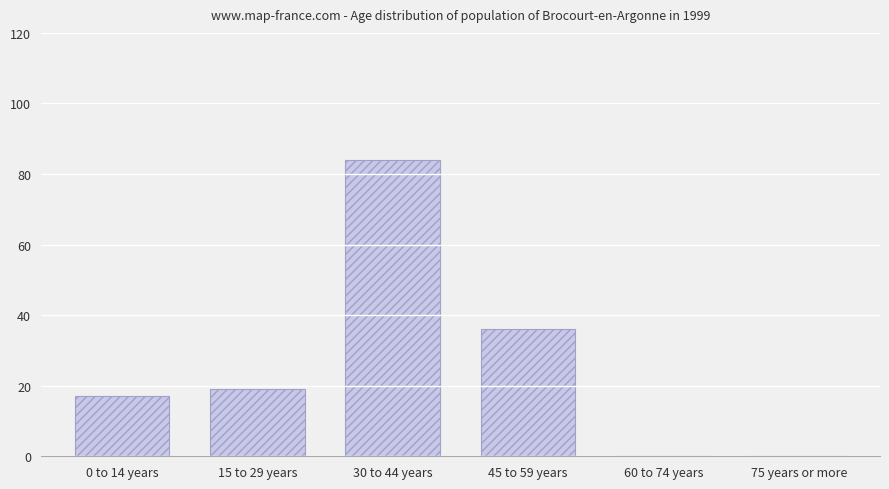

Reading left to right, extract all data points from this chart.

0 to 14 years=17	15 to 29 years=19	30 to 44 years=84	45 to 59 years=36	60 to 74 years=0	75 years or more=0